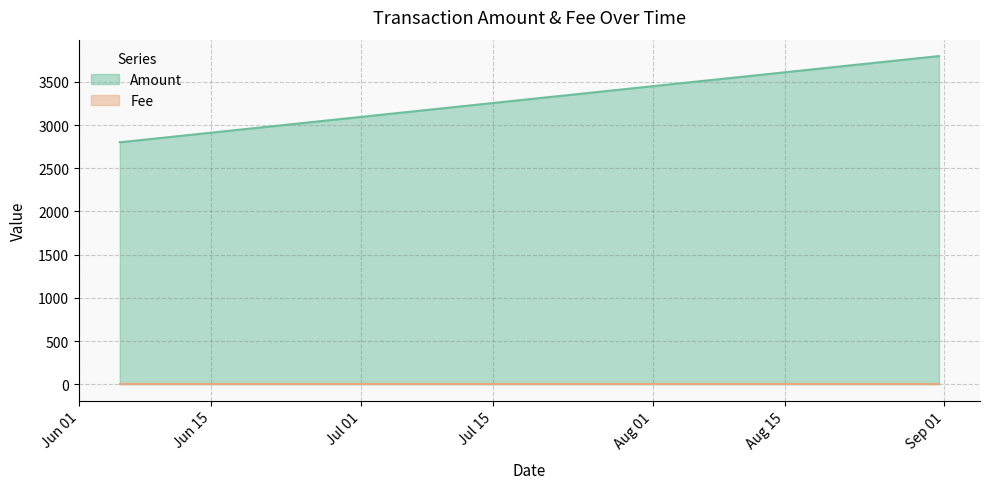

What is the label of the 2nd point from the right?

2017-08-31 09:42:14